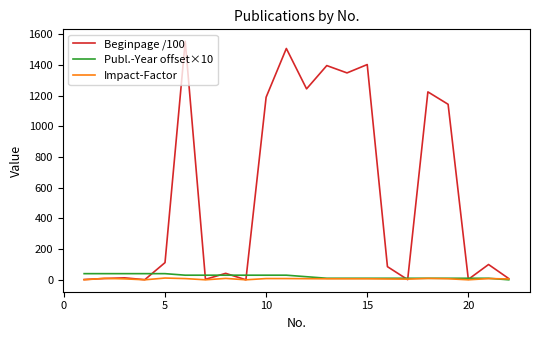

Which series has the largest range (max minus min)?

Beginpage /100